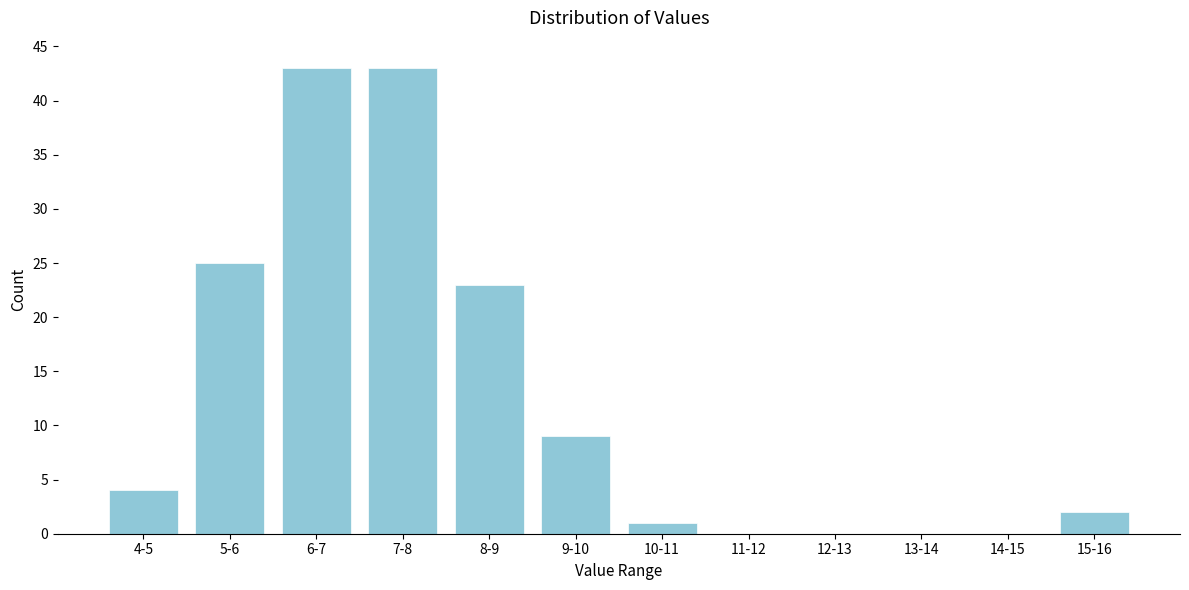

Reading left to right, list all the values displayed in this chart.

4-5=4	5-6=25	6-7=43	7-8=43	8-9=23	9-10=9	10-11=1	11-12=0	12-13=0	13-14=0	14-15=0	15-16=2